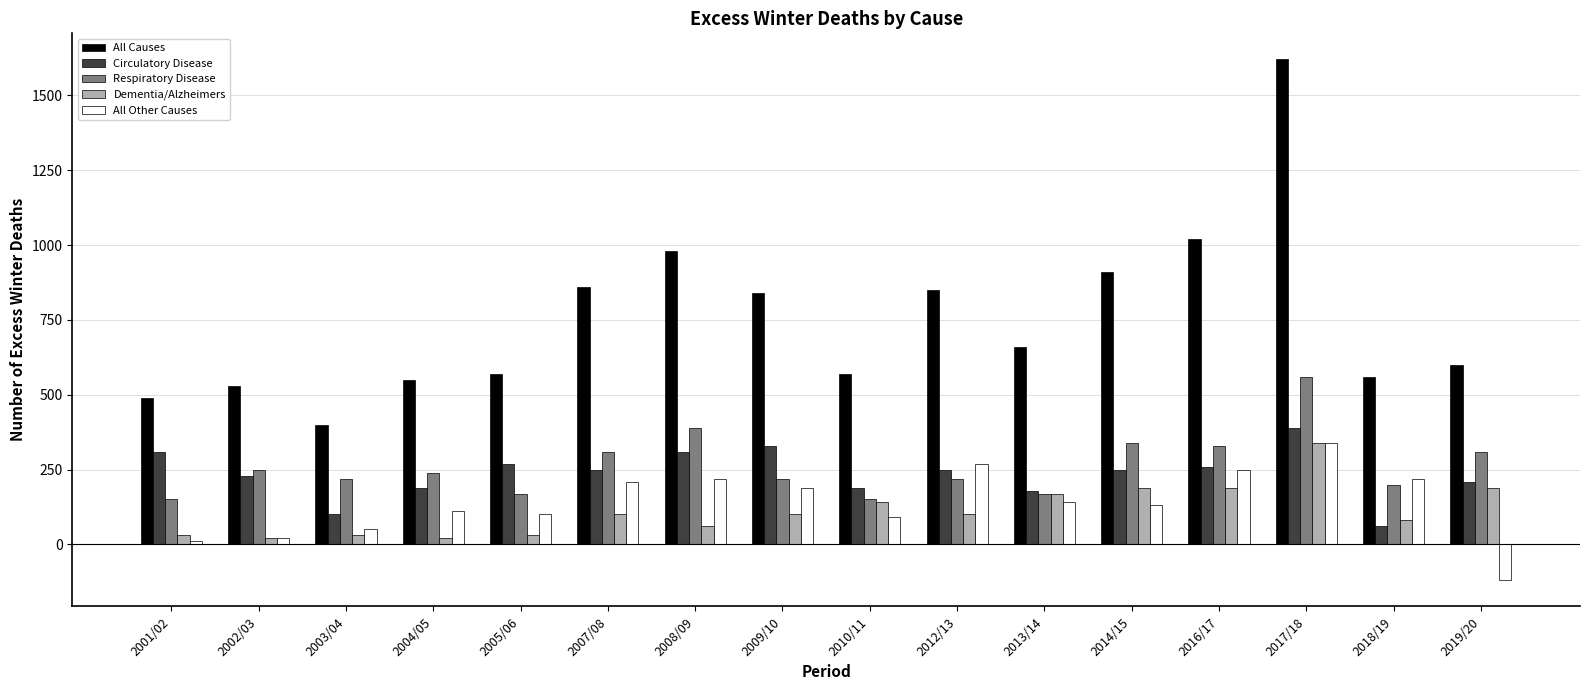

Between 2002/03 and 2008/09, which series saw the biggest shift?

All Causes